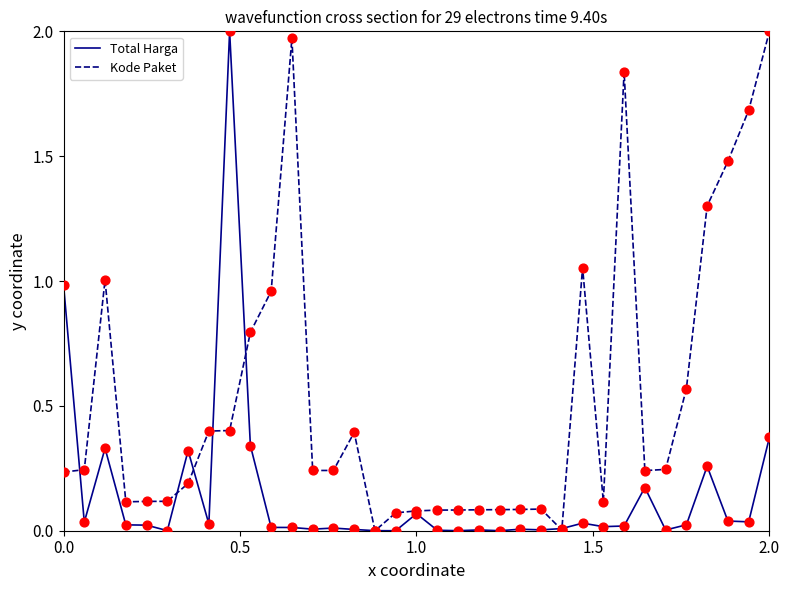

Which series has the largest total across all categories?

Kode Paket